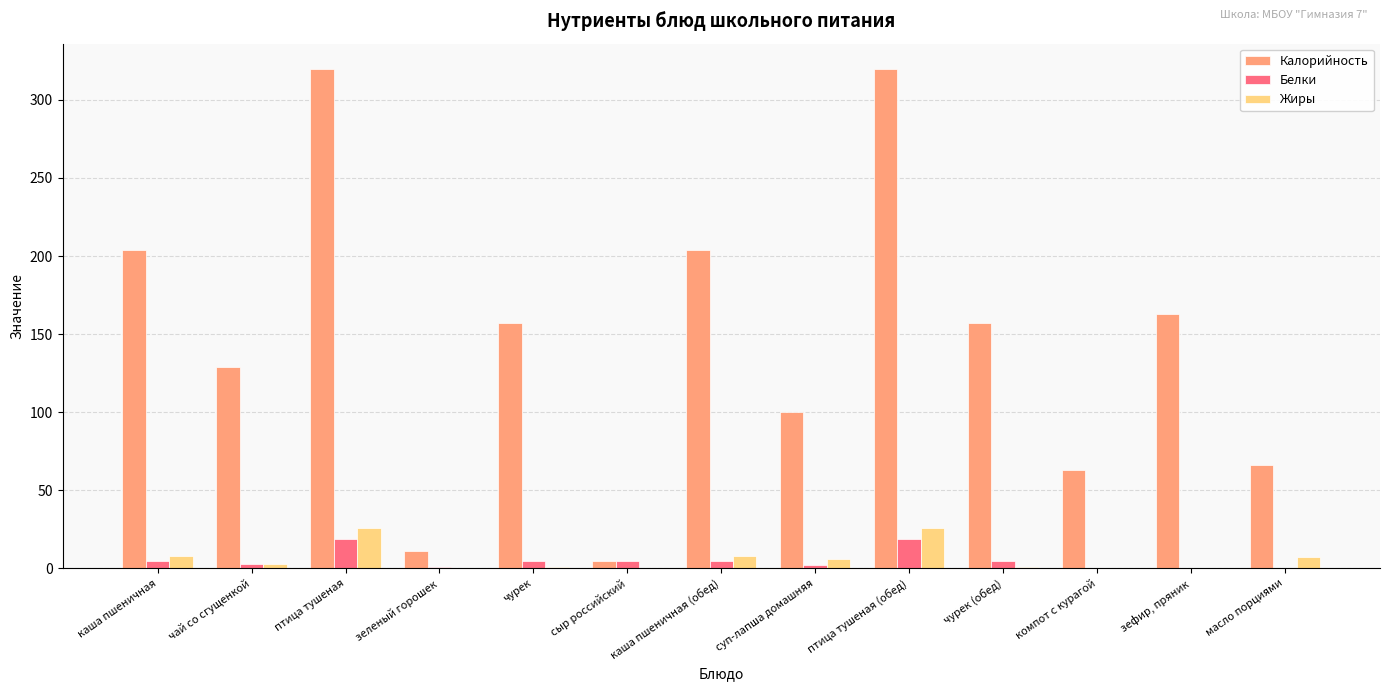

How many categories are shown in the chart?

13